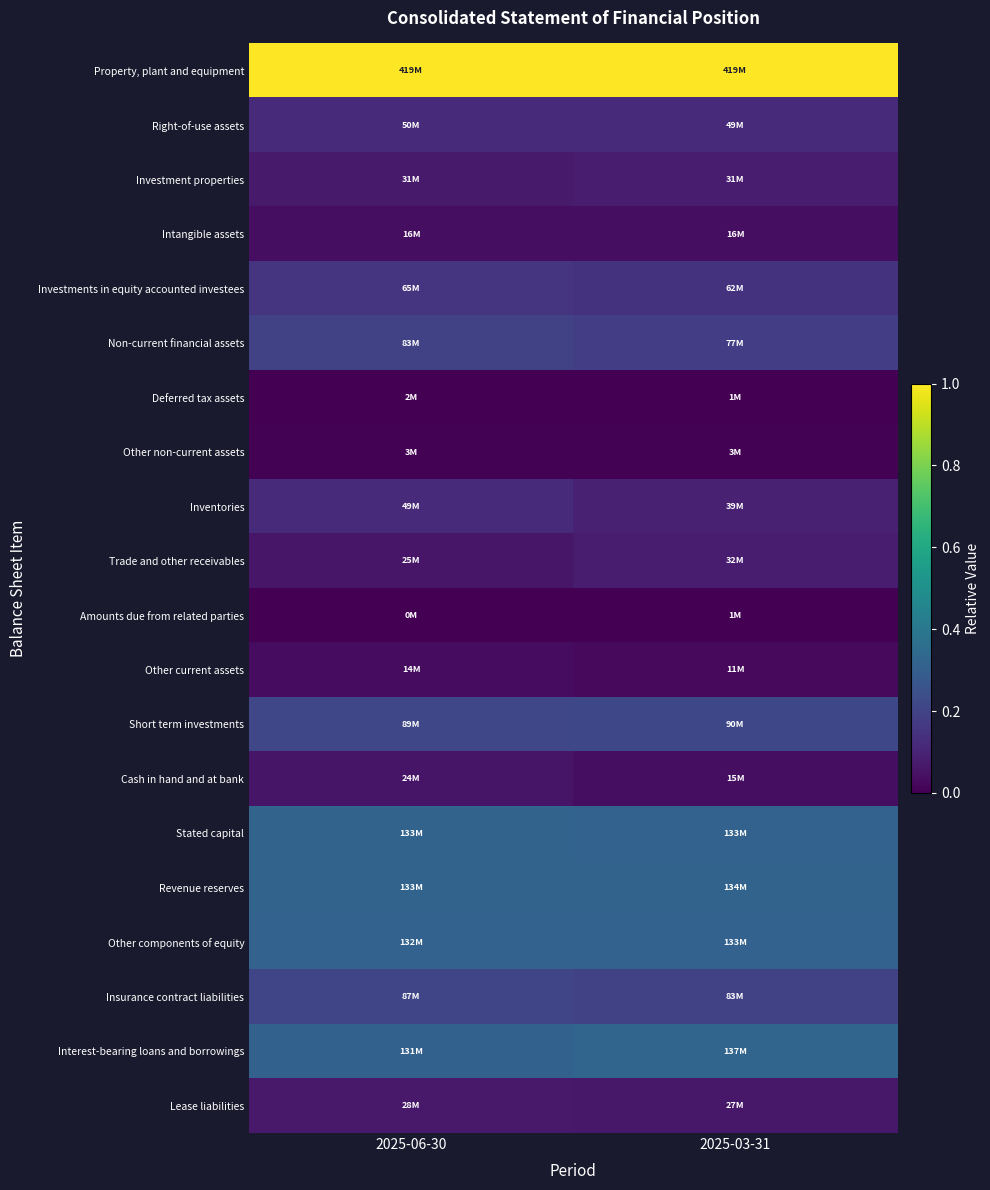

Reading left to right, transcribe all the data shown in this chart.

Property, plant and equipment: 2025-06-30=1.0	2025-03-31=1.0
Right-of-use assets: 2025-06-30=0.1	2025-03-31=0.1
Investment properties: 2025-06-30=0.1	2025-03-31=0.1
Intangible assets: 2025-06-30=0.0	2025-03-31=0.0
Investments in equity accounted investees: 2025-06-30=0.2	2025-03-31=0.1
Non-current financial assets: 2025-06-30=0.2	2025-03-31=0.2
Deferred tax assets: 2025-06-30=0.0	2025-03-31=0.0
Other non-current assets: 2025-06-30=0.0	2025-03-31=0.0
Inventories: 2025-06-30=0.1	2025-03-31=0.1
Trade and other receivables: 2025-06-30=0.1	2025-03-31=0.1
Amounts due from related parties: 2025-06-30=0.0	2025-03-31=0.0
Other current assets: 2025-06-30=0.0	2025-03-31=0.0
Short term investments: 2025-06-30=0.2	2025-03-31=0.2
Cash in hand and at bank: 2025-06-30=0.1	2025-03-31=0.0
Stated capital: 2025-06-30=0.3	2025-03-31=0.3
Revenue reserves: 2025-06-30=0.3	2025-03-31=0.3
Other components of equity: 2025-06-30=0.3	2025-03-31=0.3
Insurance contract liabilities: 2025-06-30=0.2	2025-03-31=0.2
Interest-bearing loans and borrowings: 2025-06-30=0.3	2025-03-31=0.3
Lease liabilities: 2025-06-30=0.1	2025-03-31=0.1